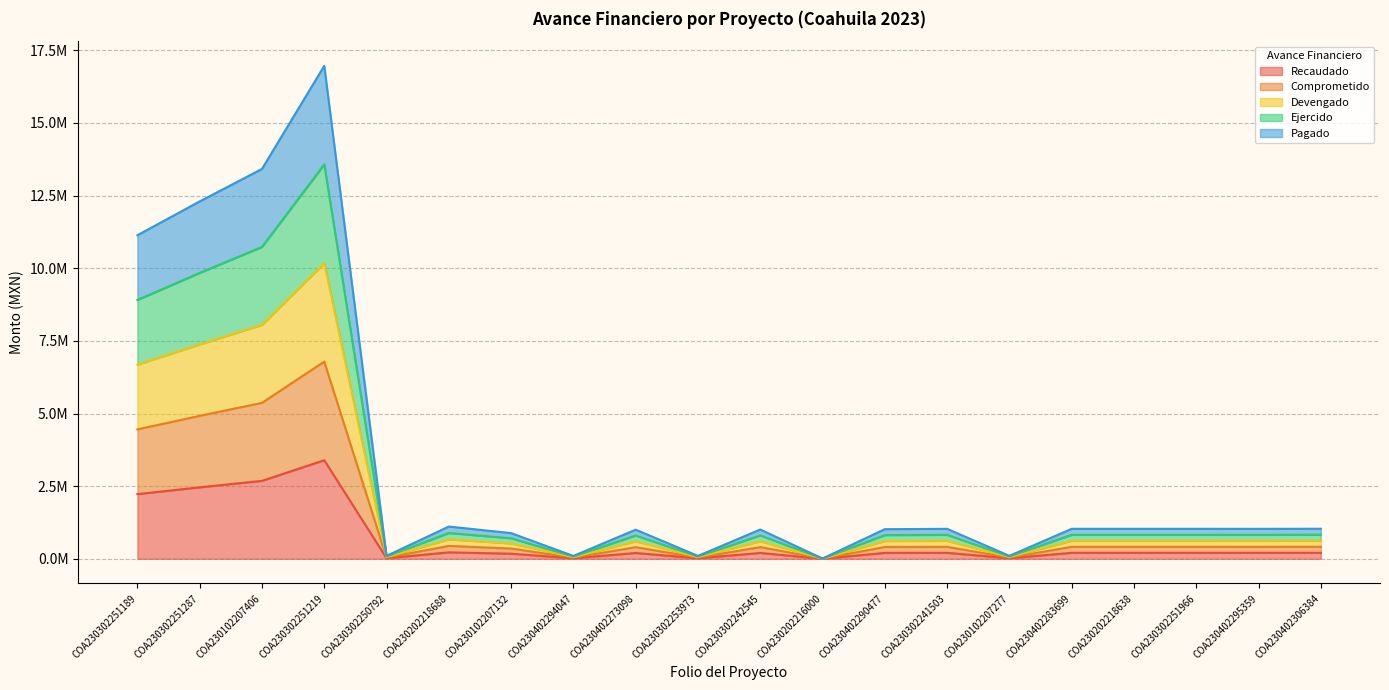

Rank the series by their average value, from lowest to highest.

Comprometido, Devengado, Recaudado, Ejercido, Pagado